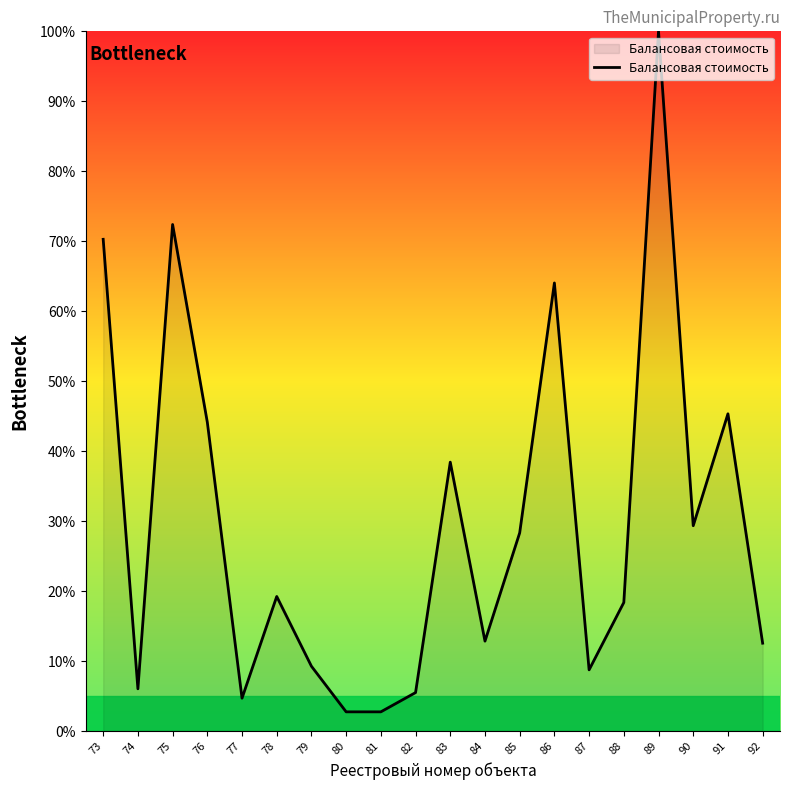

What is the change in value from 88 to 90?

+11.0